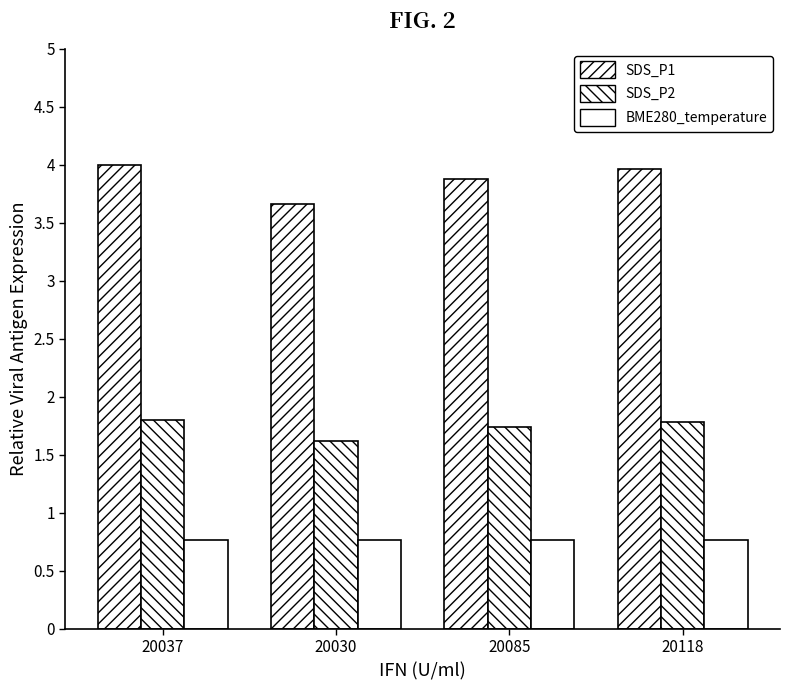

Which series has the largest total across all categories?

SDS_P1